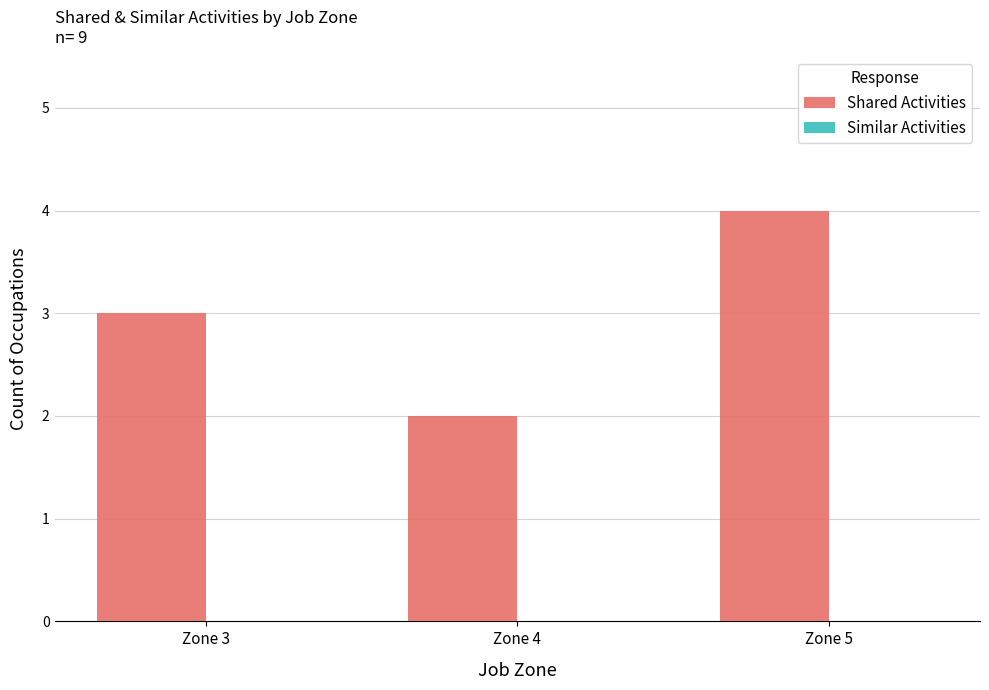

What value does the data have at Zone 5?

4